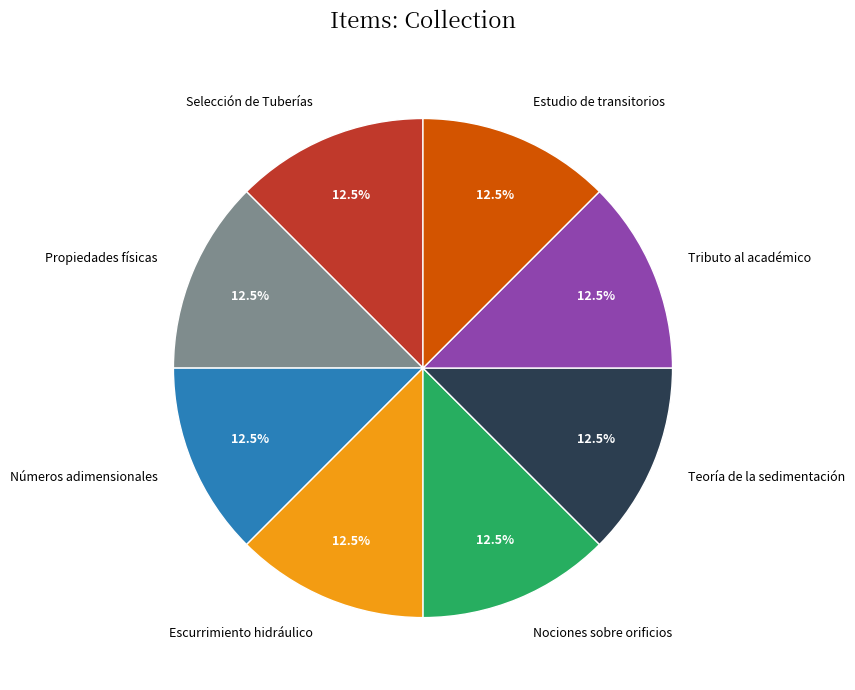

Does Escurrimiento hidráulico account for over 50% of the chart?

No